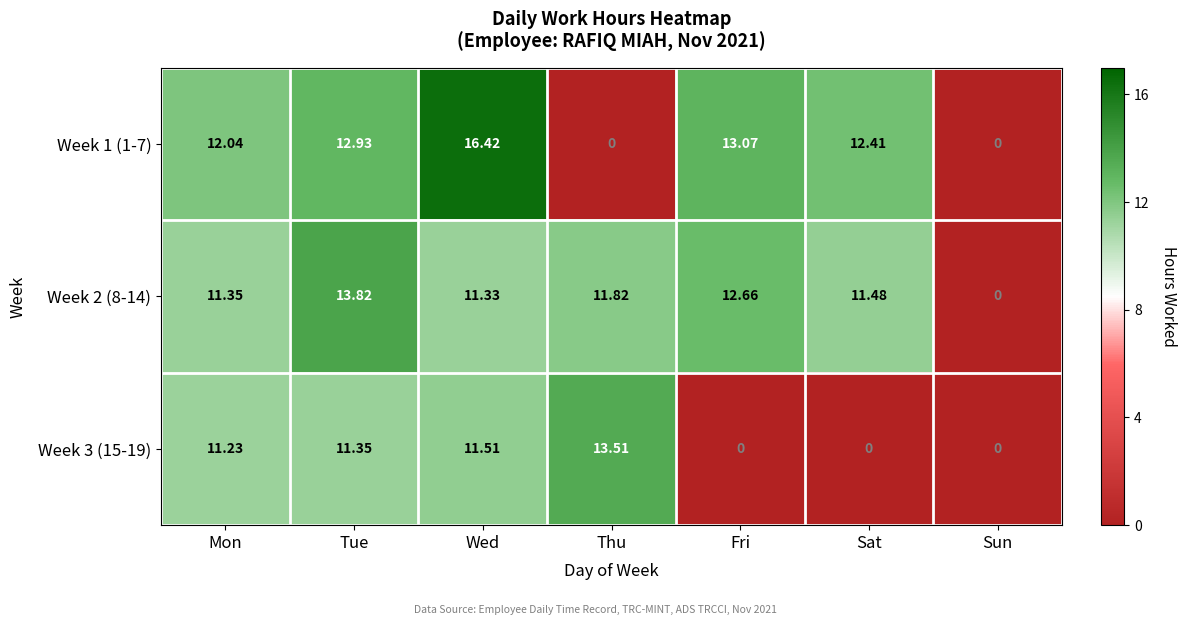

At which label is Week 2 (8-14) closest to 6?

Wed